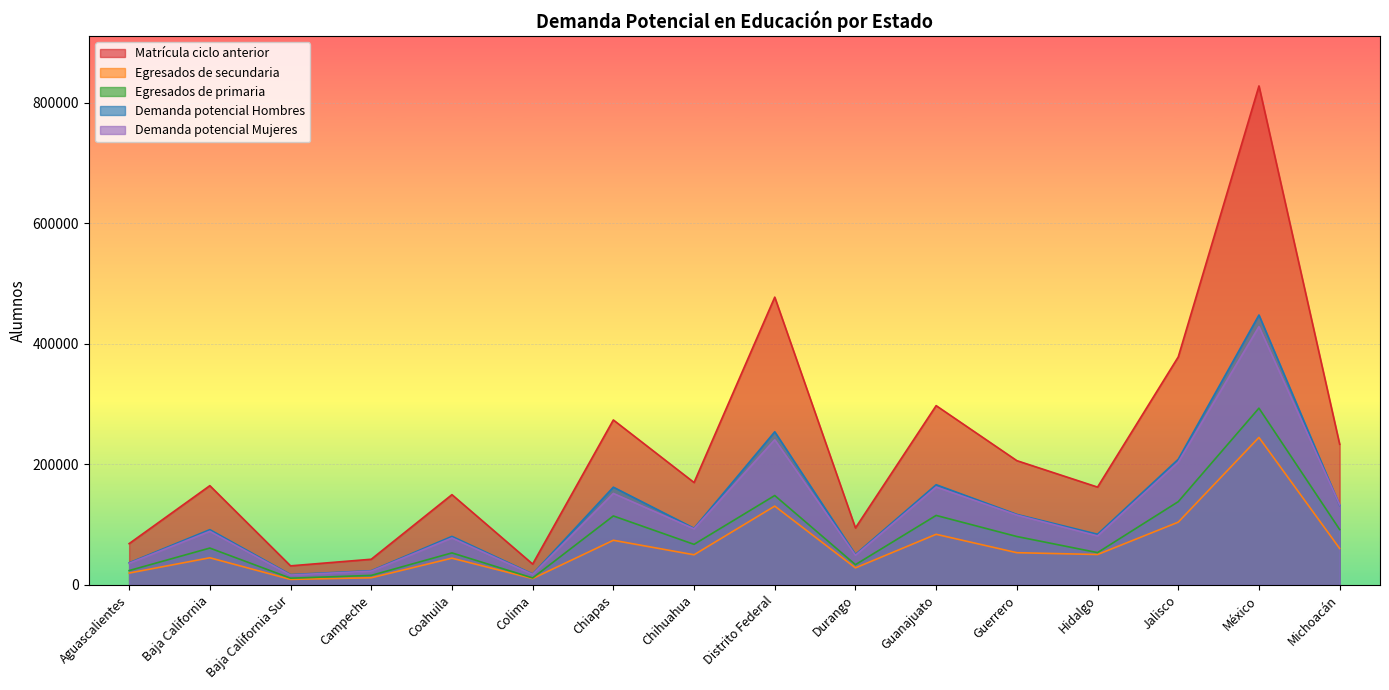

Which series has the largest total across all categories?

Matrícula ciclo anterior